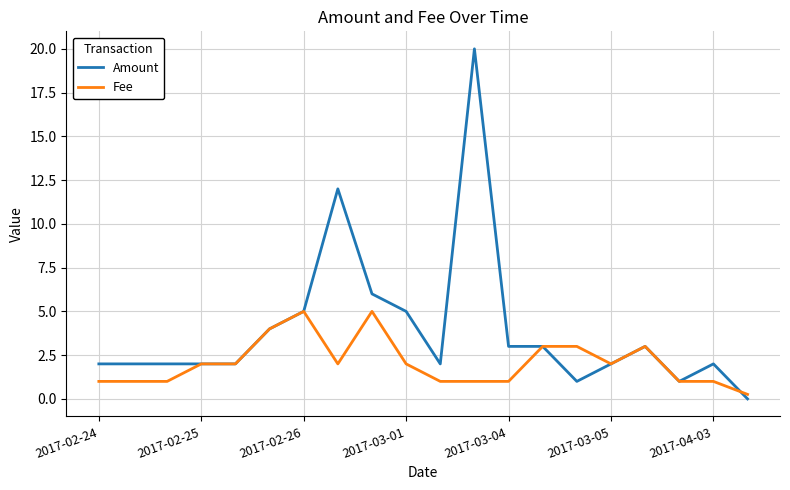

List the series in order of their overall mean, lowest first.

Fee, Amount